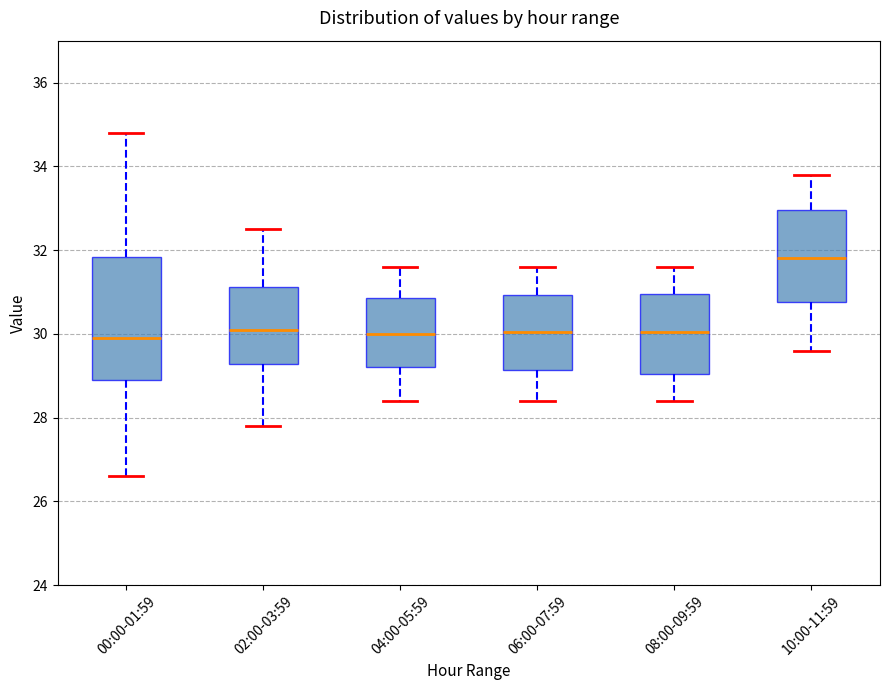

Which box is the tallest, from its lower edge to its upper edge?

00:00-01:59